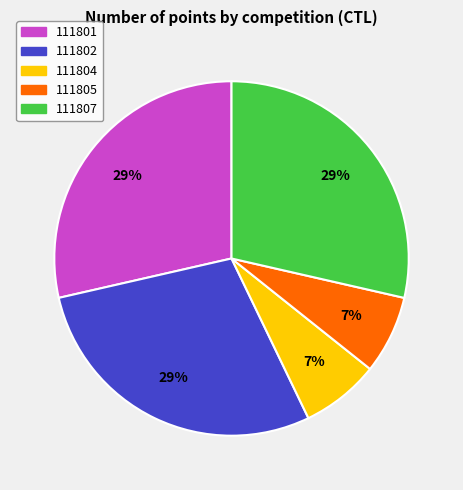

Count the number of slices in the pie.

5